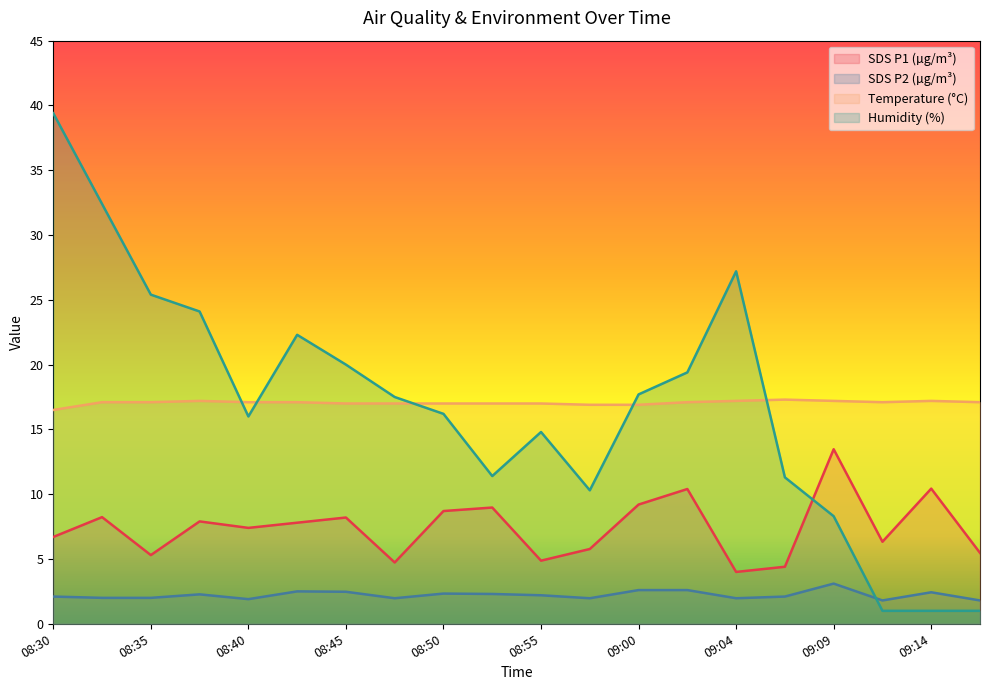

What is the maximum value for SDS_P2?

3.1